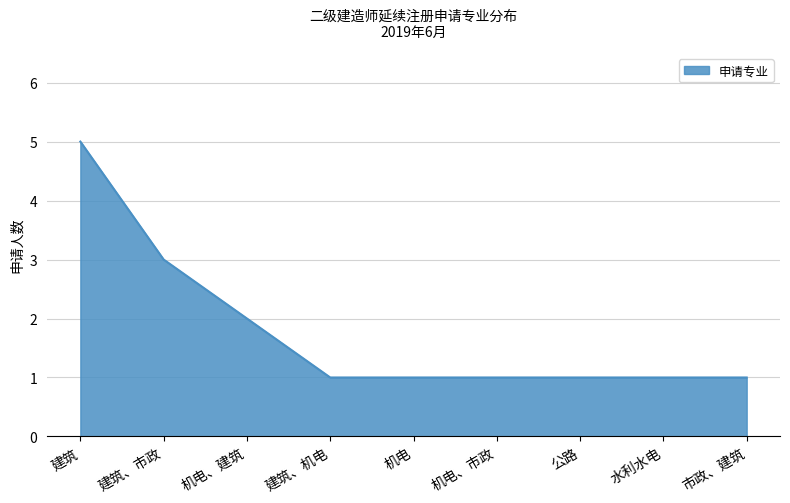

True or false: the data shows 2 at 机电、建筑.

True